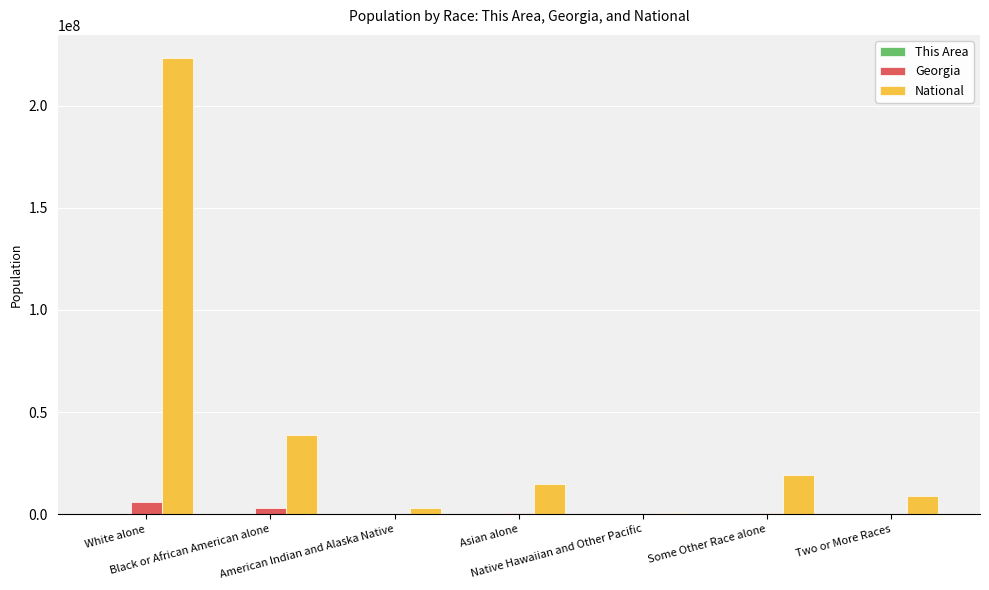

What is the sum of all Georgia values?

9687653